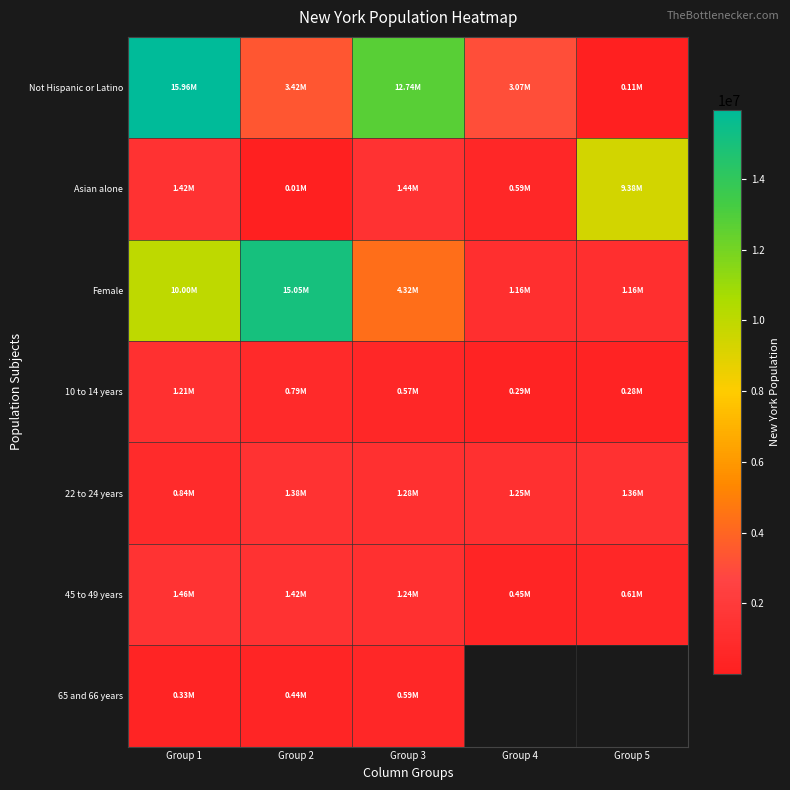

Is it true that 45 to 49 years equals 171552.6 at Group 5?

False